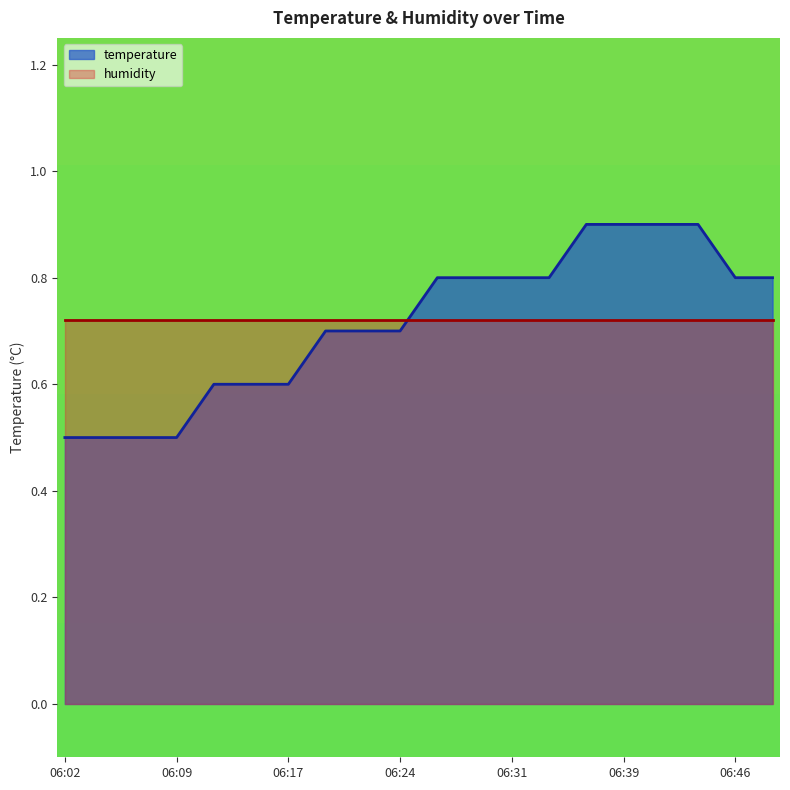

Reading left to right, what are all the values shown in this chart?

06:02=0.5	06:04=0.5	06:07=0.5	06:09=0.5	06:12=0.6	06:14=0.6	06:17=0.6	06:19=0.7	06:21=0.7	06:24=0.7	06:26=0.8	06:29=0.8	06:31=0.8	06:34=0.8	06:36=0.9	06:39=0.9	06:41=0.9	06:43=0.9	06:46=0.8	06:48=0.8